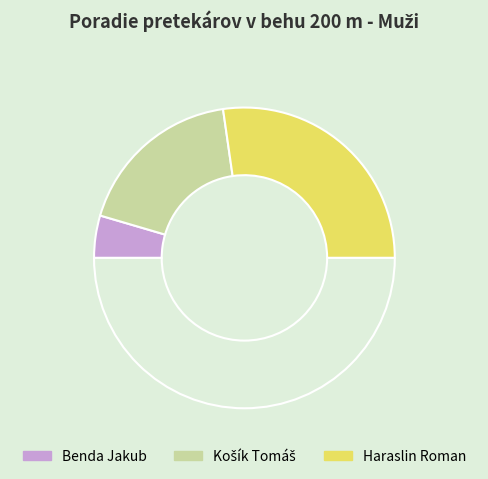

How many slices are in this pie chart?

4